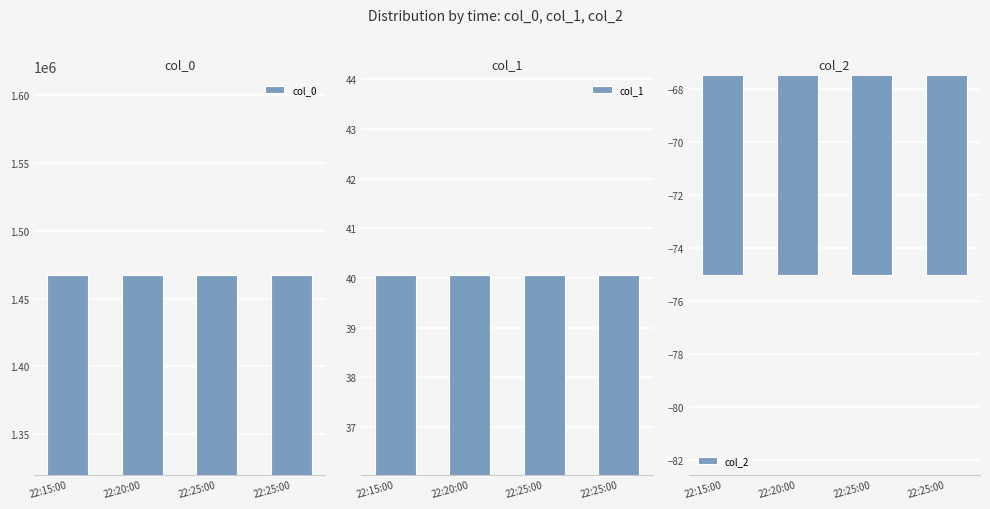

How many groups of bars are there?

4